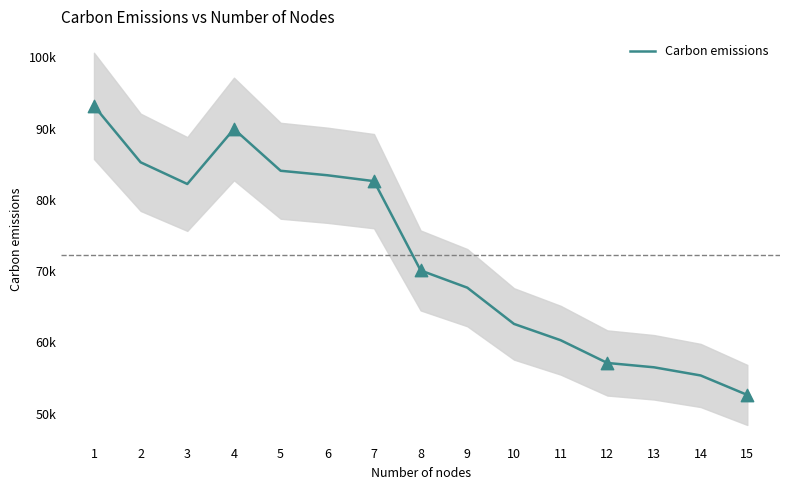

Which has a higher value, 7 or 4?

4